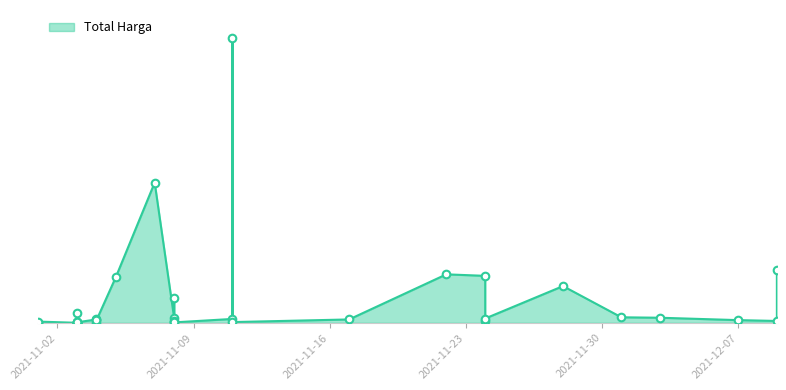

What is the ratio of the value at 2021-11-11 to the value at 2021-11-08?

11.6